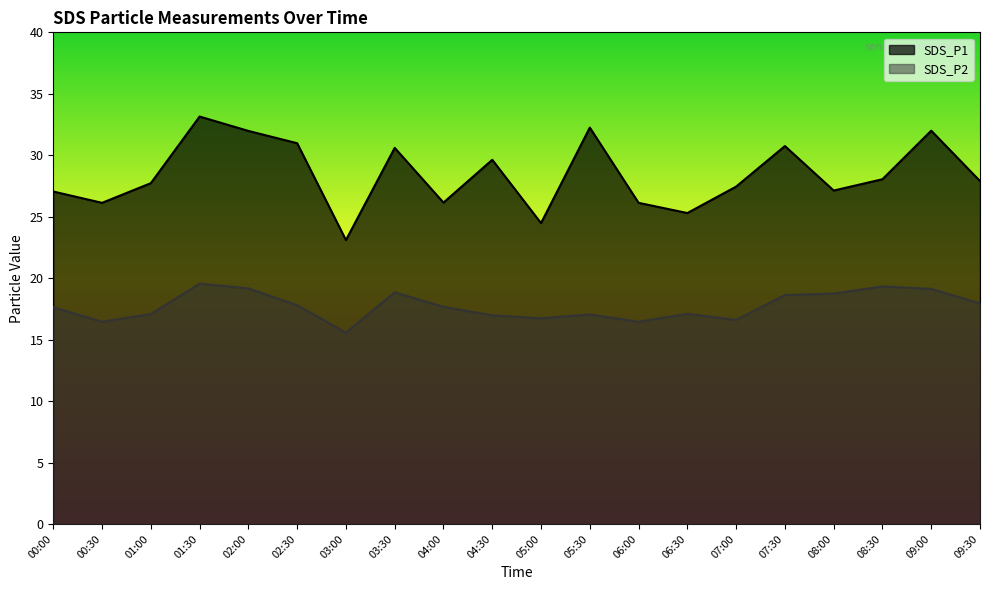

What are all the series names shown in the legend?

SDS_P1, SDS_P2